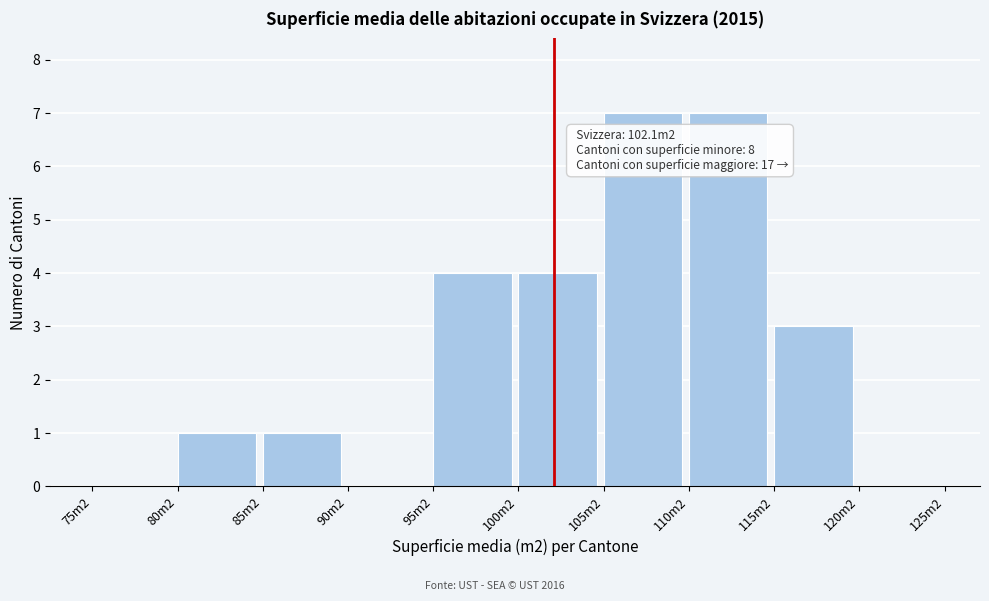

Reading right to left, transcribe all the data shown in this chart.

120m2=0	115m2=3	110m2=7	105m2=7	100m2=4	95m2=4	90m2=0	85m2=1	80m2=1	75m2=0